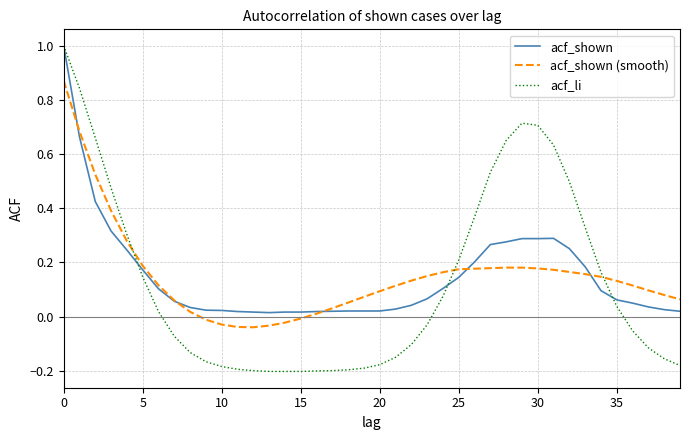

What is the maximum value shown in the chart?

1.0